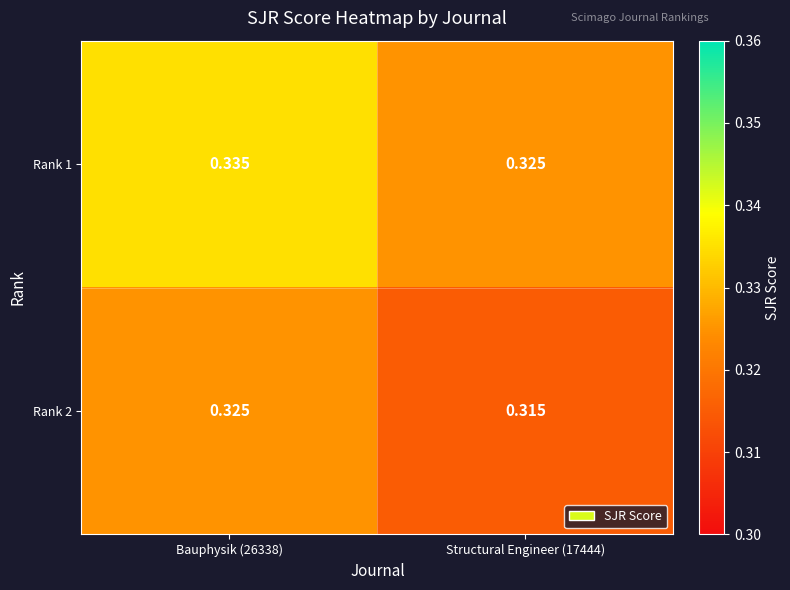

Is the value of Rank 2 at Structural Engineer (17444) greater than the value of Rank 1 at Structural Engineer (17444)?

No